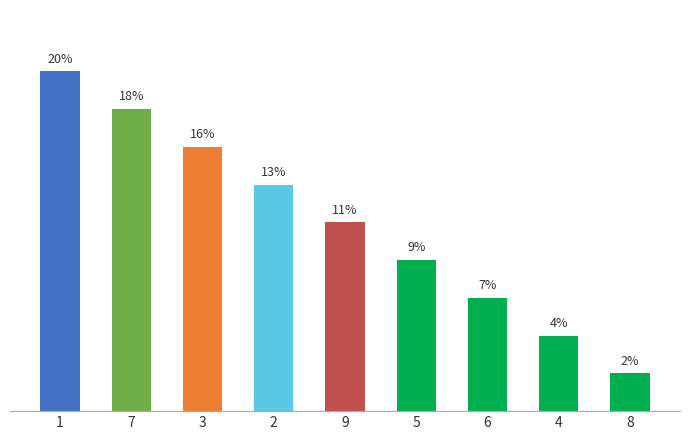

What is the label of the 9th bar from the left?

8